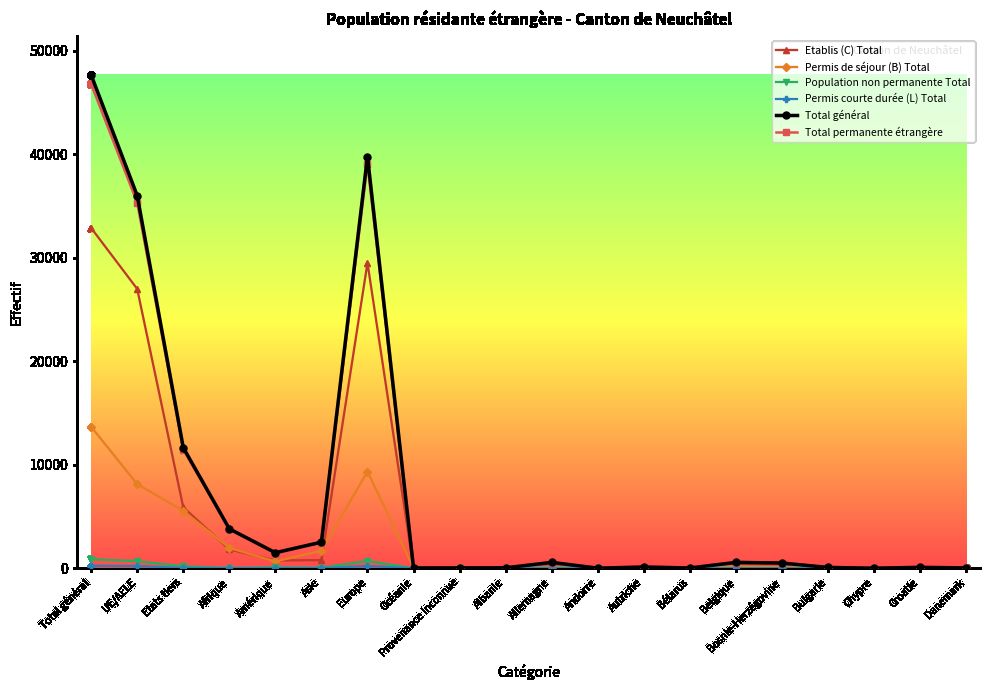

True or false: Permis de séjour (B) Total has a value of 91 at Allemagne.

True